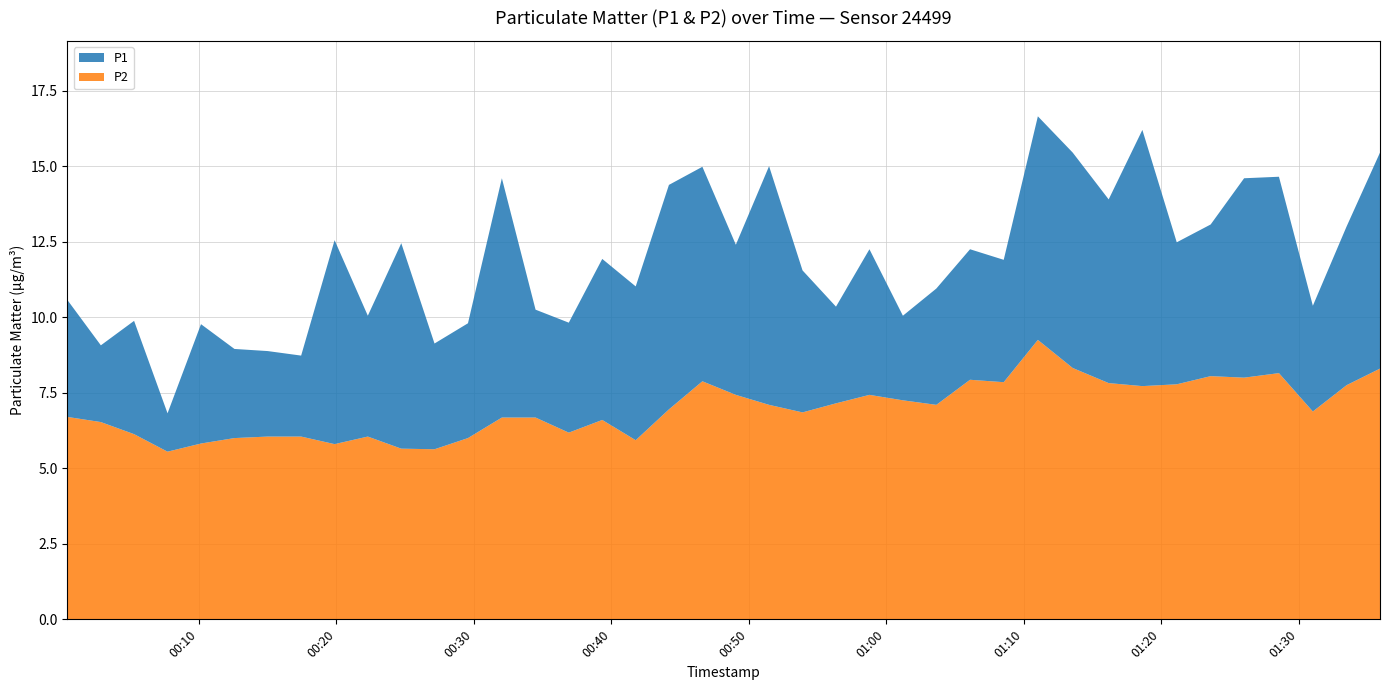

Reading left to right, list all the values displayed in this chart.

P1: 2022-11-15T00:00:27=10.6	2022-11-15T00:02:53=9.1	2022-11-15T00:05:18=9.9	2022-11-15T00:07:44=6.8	2022-11-15T00:10:10=9.8	2022-11-15T00:12:36=8.9	2022-11-15T00:15:01=8.9	2022-11-15T00:17:27=8.7	2022-11-15T00:19:53=12.6	2022-11-15T00:22:18=10.1	2022-11-15T00:24:44=12.4	2022-11-15T00:27:09=9.1	2022-11-15T00:29:35=9.8	2022-11-15T00:32:03=14.6	2022-11-15T00:34:30=10.2	2022-11-15T00:36:55=9.8	2022-11-15T00:39:21=11.9	2022-11-15T00:41:47=11.0	2022-11-15T00:44:12=14.4	2022-11-15T00:46:38=15.0	2022-11-15T00:49:04=12.4	2022-11-15T00:51:29=15.0	2022-11-15T00:53:55=11.6	2022-11-15T00:56:21=10.3	2022-11-15T00:58:47=12.2	2022-11-15T01:01:13=10.1	2022-11-15T01:03:39=10.9	2022-11-15T01:06:06=12.2	2022-11-15T01:08:33=11.9	2022-11-15T01:11:02=16.6	2022-11-15T01:13:34=15.4	2022-11-15T01:16:11=13.9	2022-11-15T01:18:38=16.2	2022-11-15T01:21:08=12.5	2022-11-15T01:23:36=13.1	2022-11-15T01:26:02=14.6	2022-11-15T01:28:34=14.7	2022-11-15T01:31:02=10.4	2022-11-15T01:33:29=13.0	2022-11-15T01:35:55=15.4
P2: 2022-11-15T00:00:27=6.7	2022-11-15T00:02:53=6.5	2022-11-15T00:05:18=6.1	2022-11-15T00:07:44=5.5	2022-11-15T00:10:10=5.8	2022-11-15T00:12:36=6.0	2022-11-15T00:15:01=6.0	2022-11-15T00:17:27=6.0	2022-11-15T00:19:53=5.8	2022-11-15T00:22:18=6.0	2022-11-15T00:24:44=5.7	2022-11-15T00:27:09=5.6	2022-11-15T00:29:35=6.0	2022-11-15T00:32:03=6.7	2022-11-15T00:34:30=6.7	2022-11-15T00:36:55=6.2	2022-11-15T00:39:21=6.6	2022-11-15T00:41:47=5.9	2022-11-15T00:44:12=7.0	2022-11-15T00:46:38=7.9	2022-11-15T00:49:04=7.4	2022-11-15T00:51:29=7.1	2022-11-15T00:53:55=6.8	2022-11-15T00:56:21=7.2	2022-11-15T00:58:47=7.4	2022-11-15T01:01:13=7.2	2022-11-15T01:03:39=7.1	2022-11-15T01:06:06=7.9	2022-11-15T01:08:33=7.8	2022-11-15T01:11:02=9.2	2022-11-15T01:13:34=8.3	2022-11-15T01:16:11=7.8	2022-11-15T01:18:38=7.7	2022-11-15T01:21:08=7.8	2022-11-15T01:23:36=8.1	2022-11-15T01:26:02=8.0	2022-11-15T01:28:34=8.2	2022-11-15T01:31:02=6.9	2022-11-15T01:33:29=7.8	2022-11-15T01:35:55=8.3